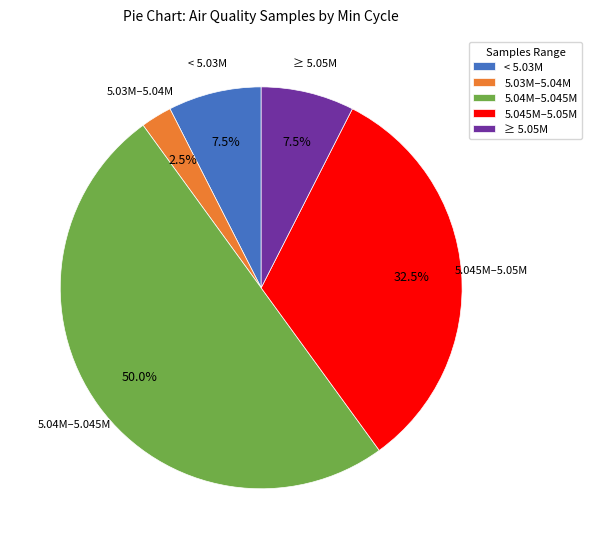

Which slice is the largest?

5.04M–5.045M